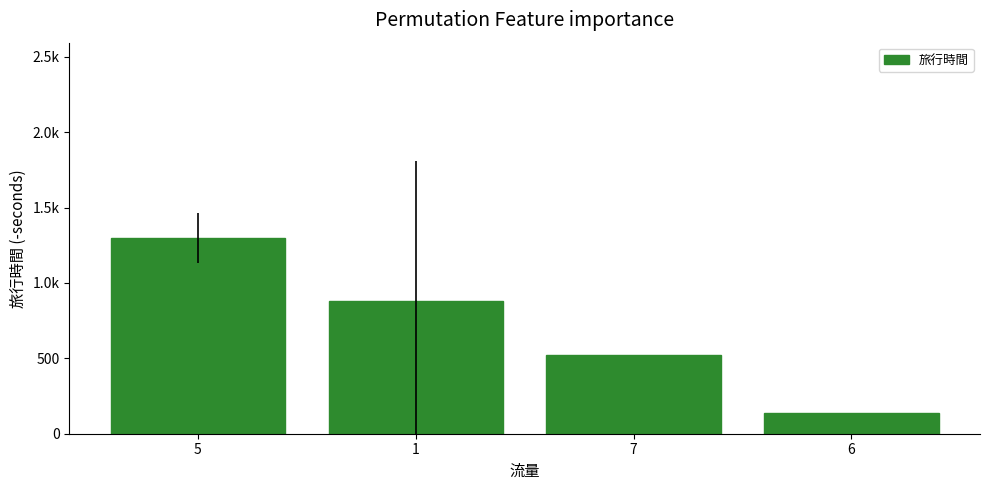

What is the greatest value displayed?

1299.0